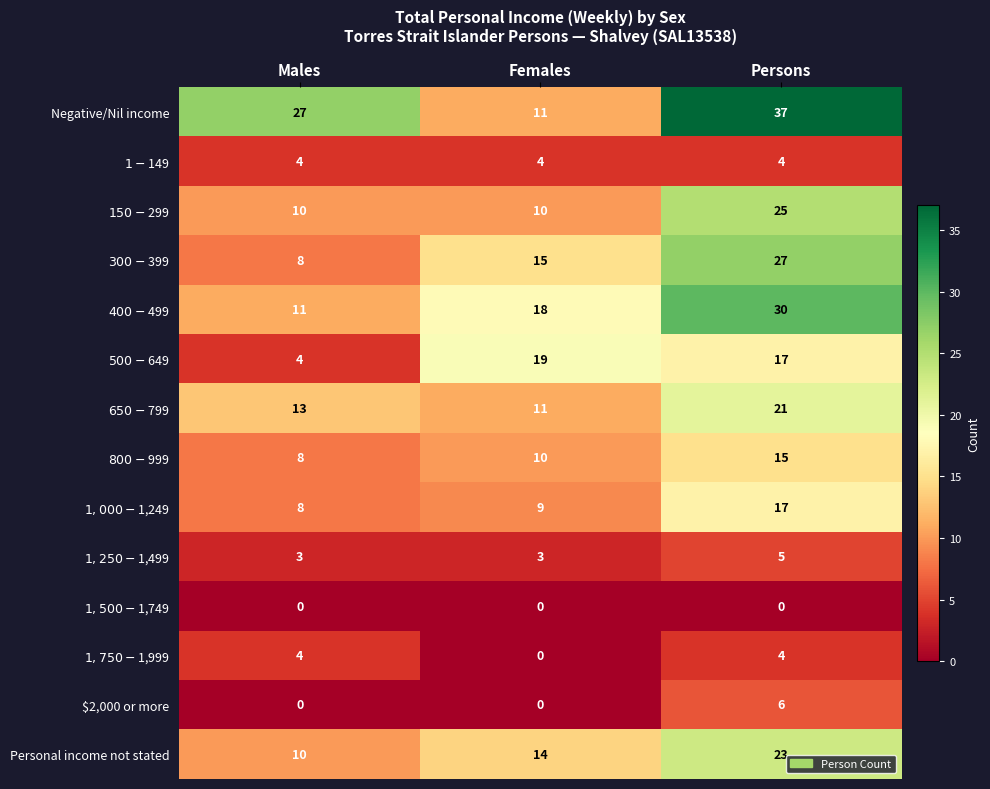

What is the difference between the $2,000 or more values at Persons and Females?

6